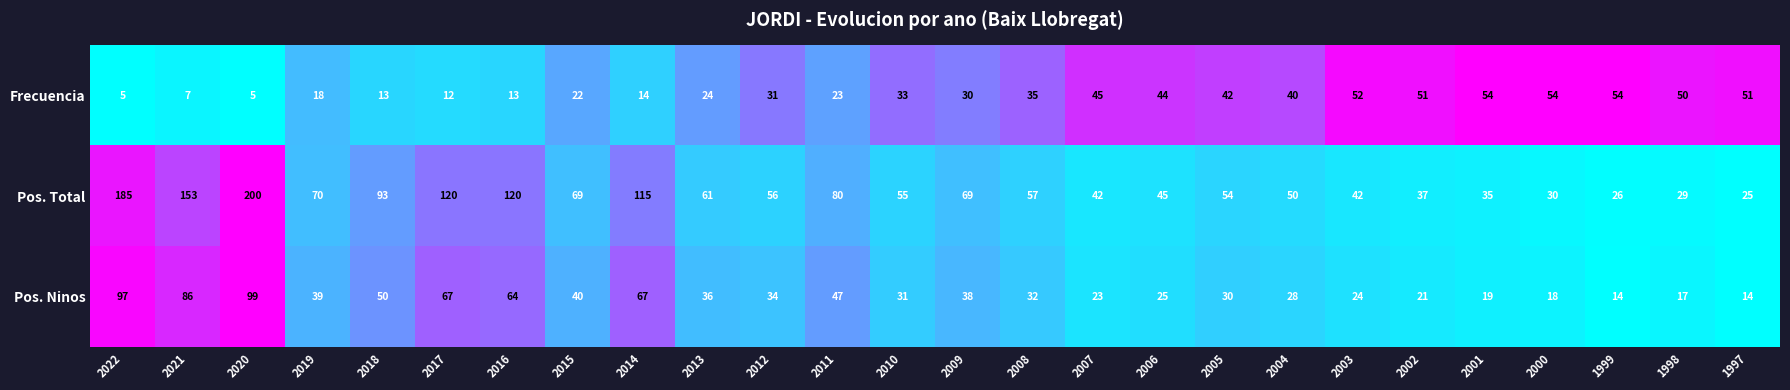

What is the sum of the Pos. Ninos values at 2019 and 2013?

75